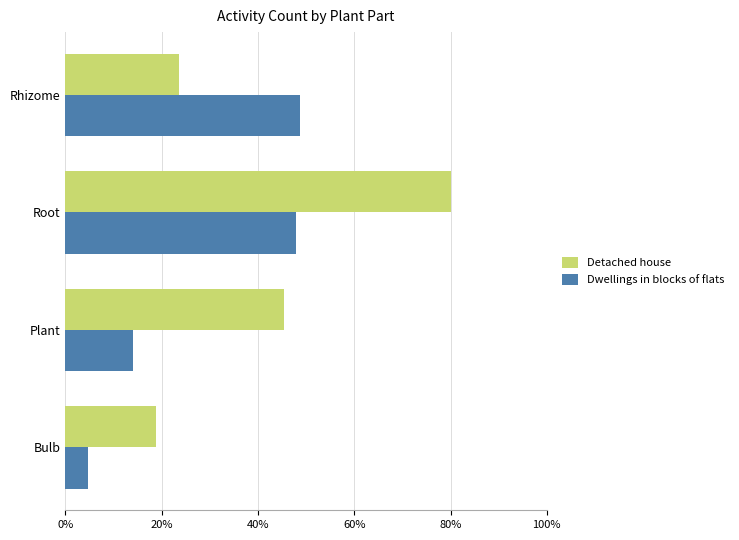

Is it true that Dwellings in blocks of flats equals 73.5 at Root?

False